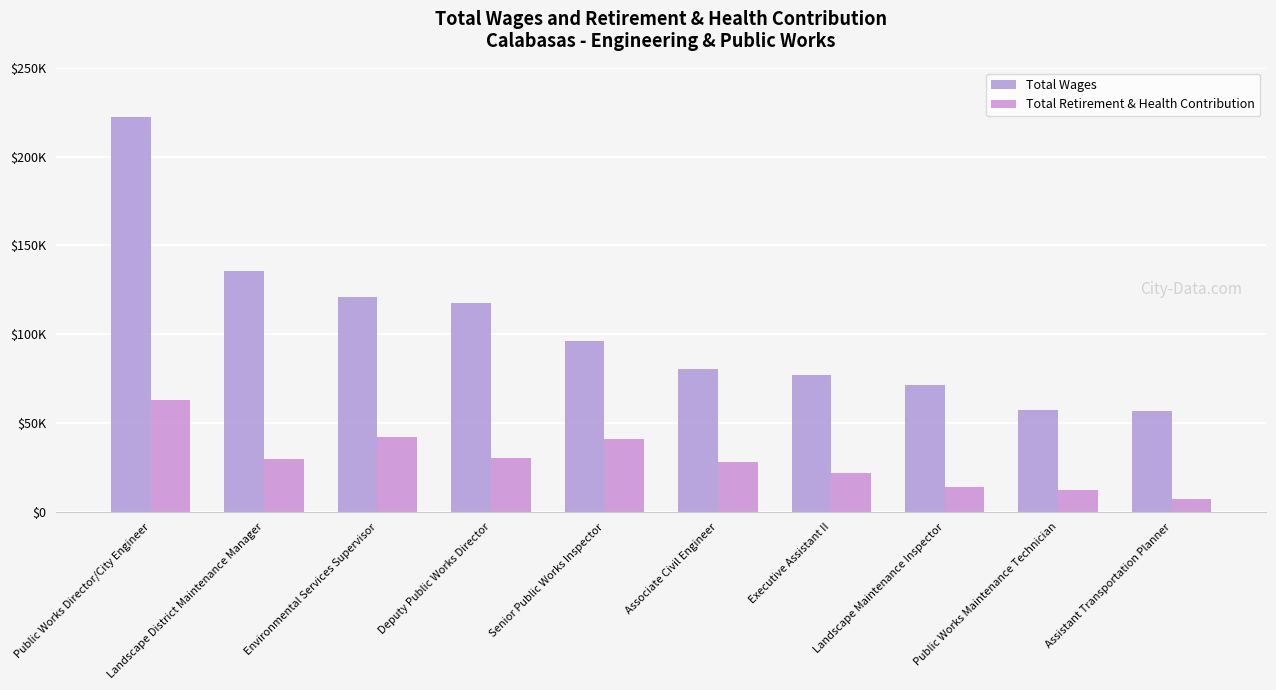

Are the bars horizontal?

No